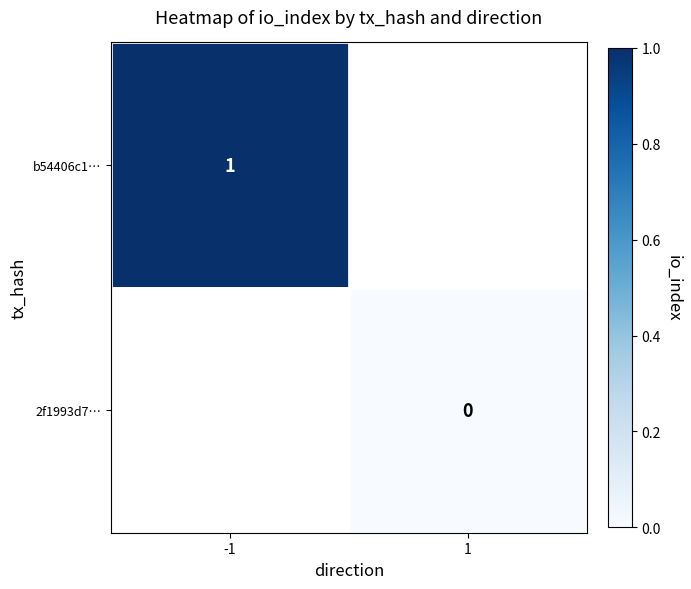

Is it true that b54406c1… equals 1 at -1?

True